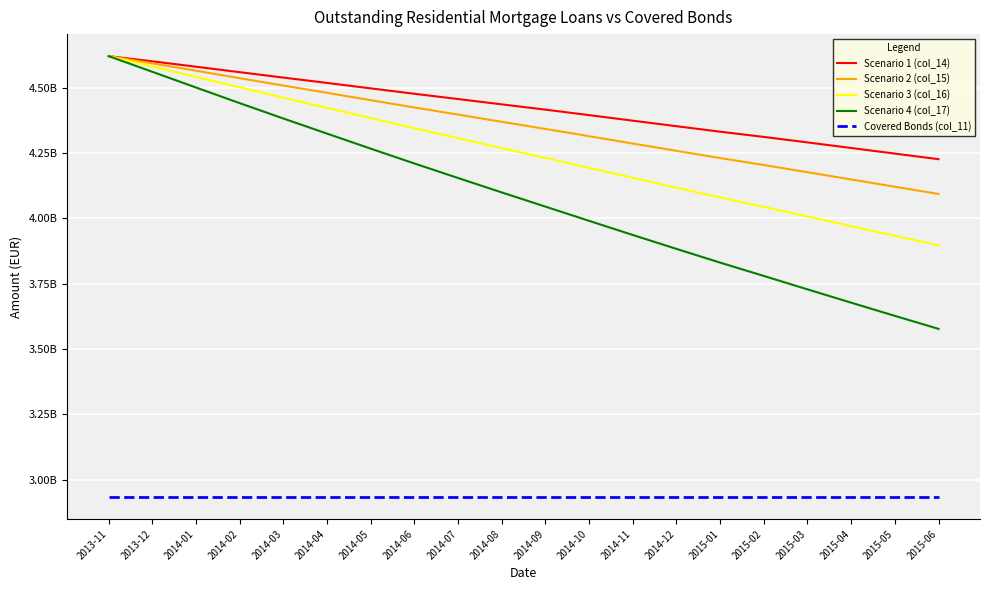

Does the chart have visible grid lines?

Yes